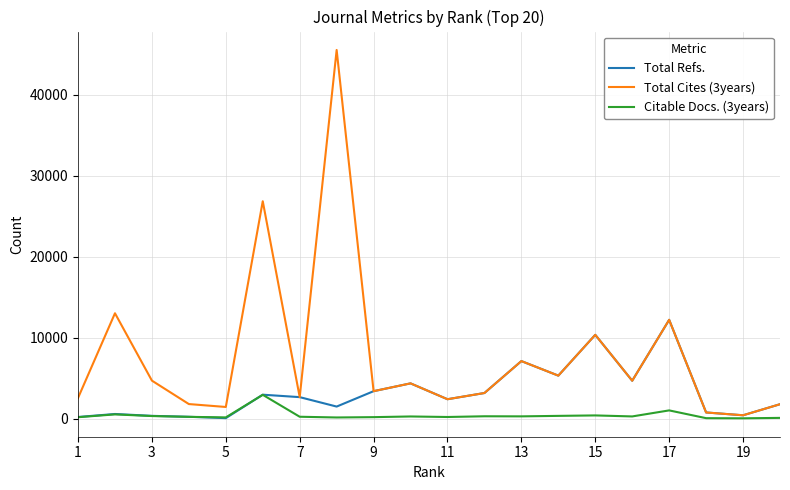

Which series has the largest total across all categories?

Total Cites (3years)